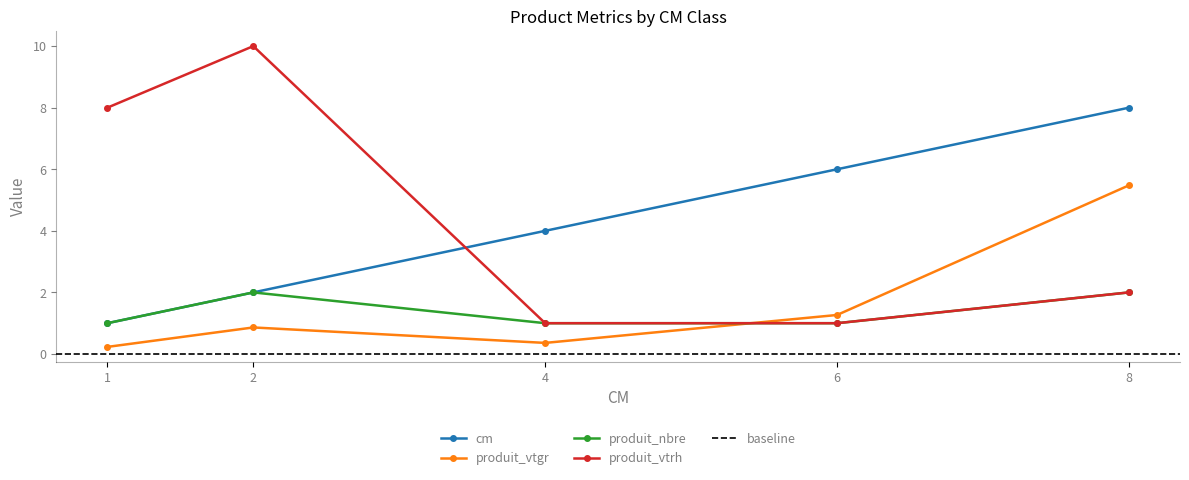

What is the minimum value shown in the chart?

0.2